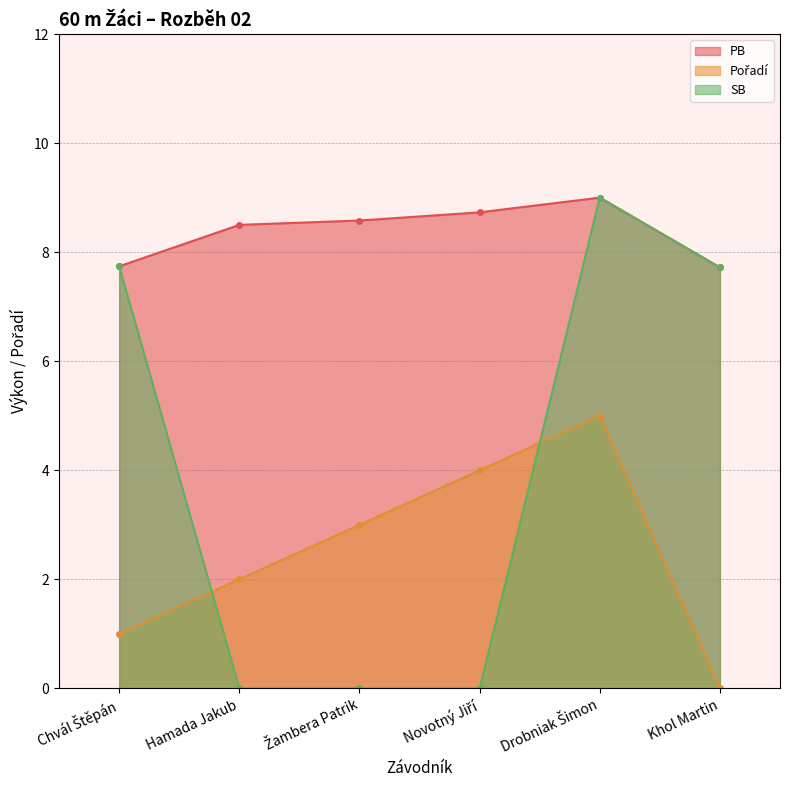

Is it true that PB equals 14.6 at Žambera Patrik?

False